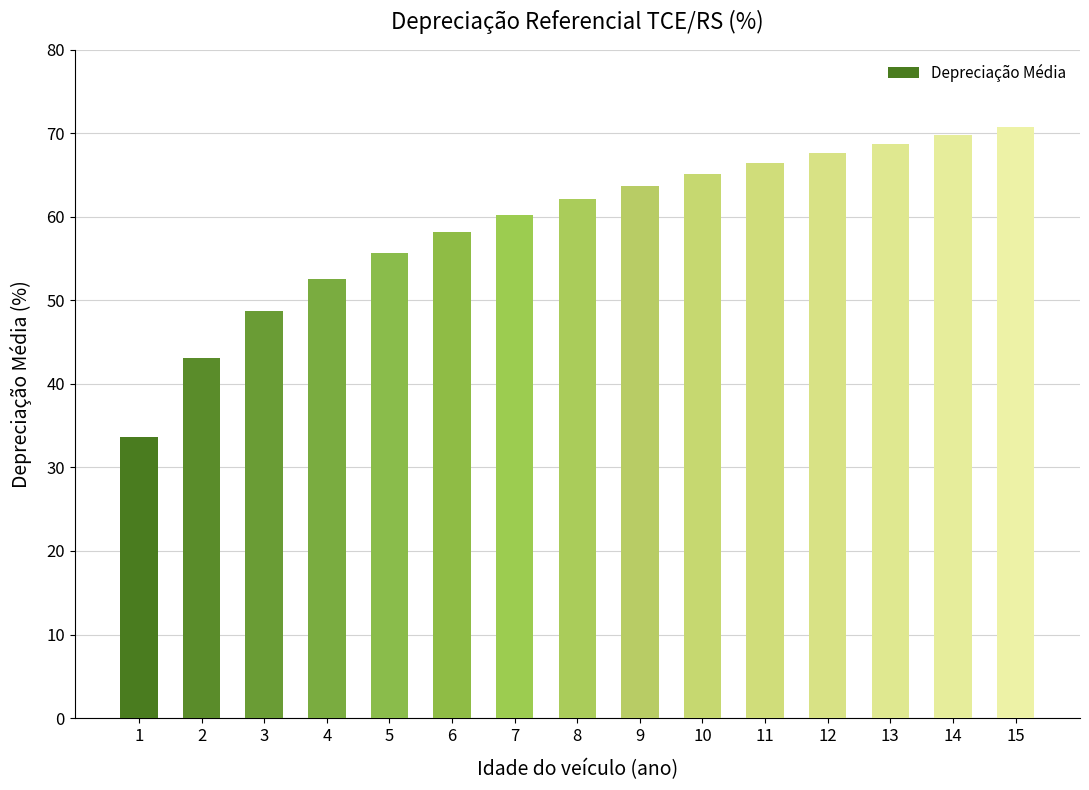

What value does the data have at 7?

60.3